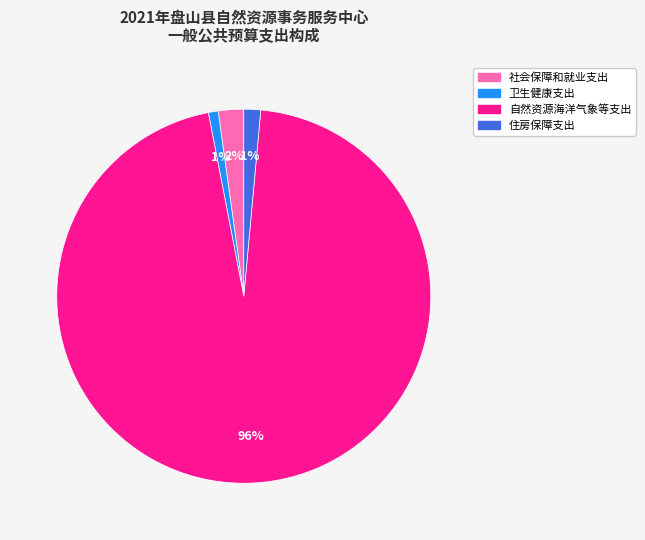

Do 自然资源海洋气象等支出 and 住房保障支出 together represent more than half of the pie?

Yes